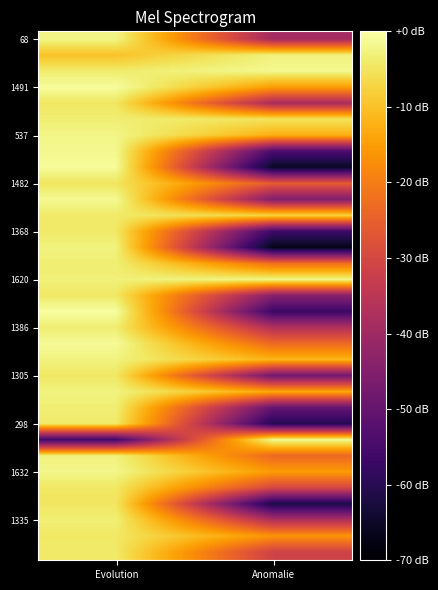

What is the total value across all series at Anomalie?

-1021.9